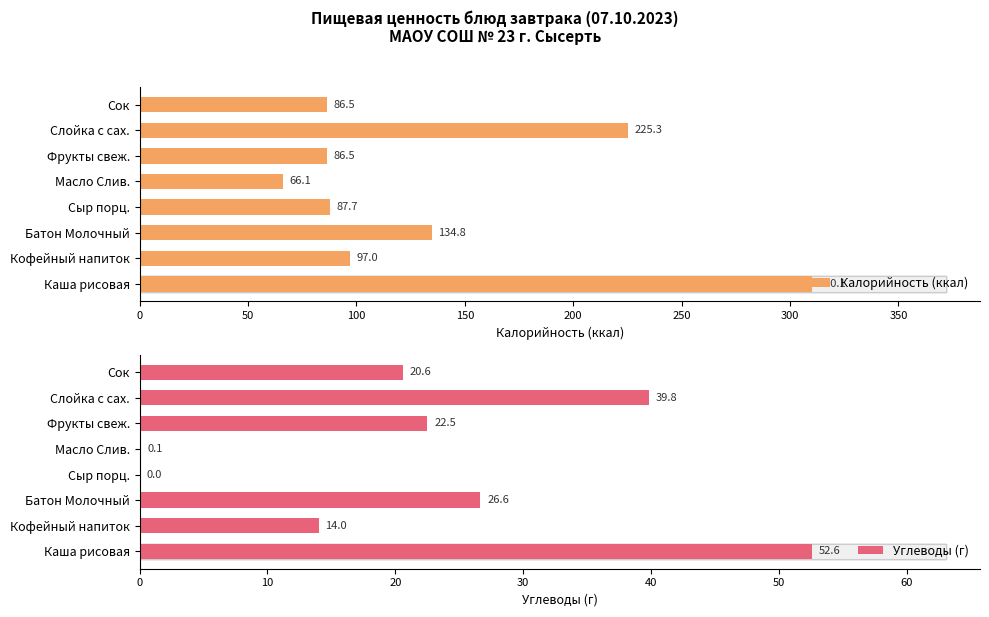

Rank the series by their maximum value, from lowest to highest.

Углеводы (г), Калорийность (ккал)